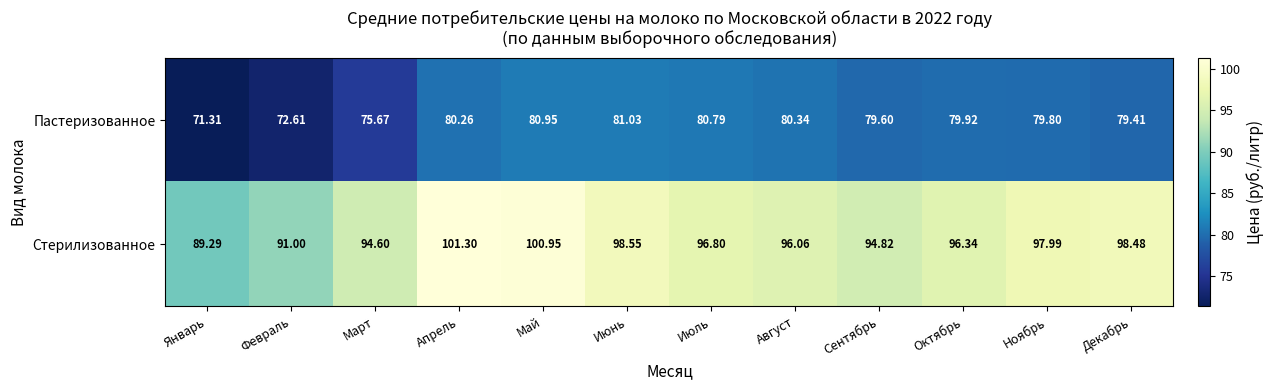

At which label does Стерилизованное first exceed 96?

Апрель